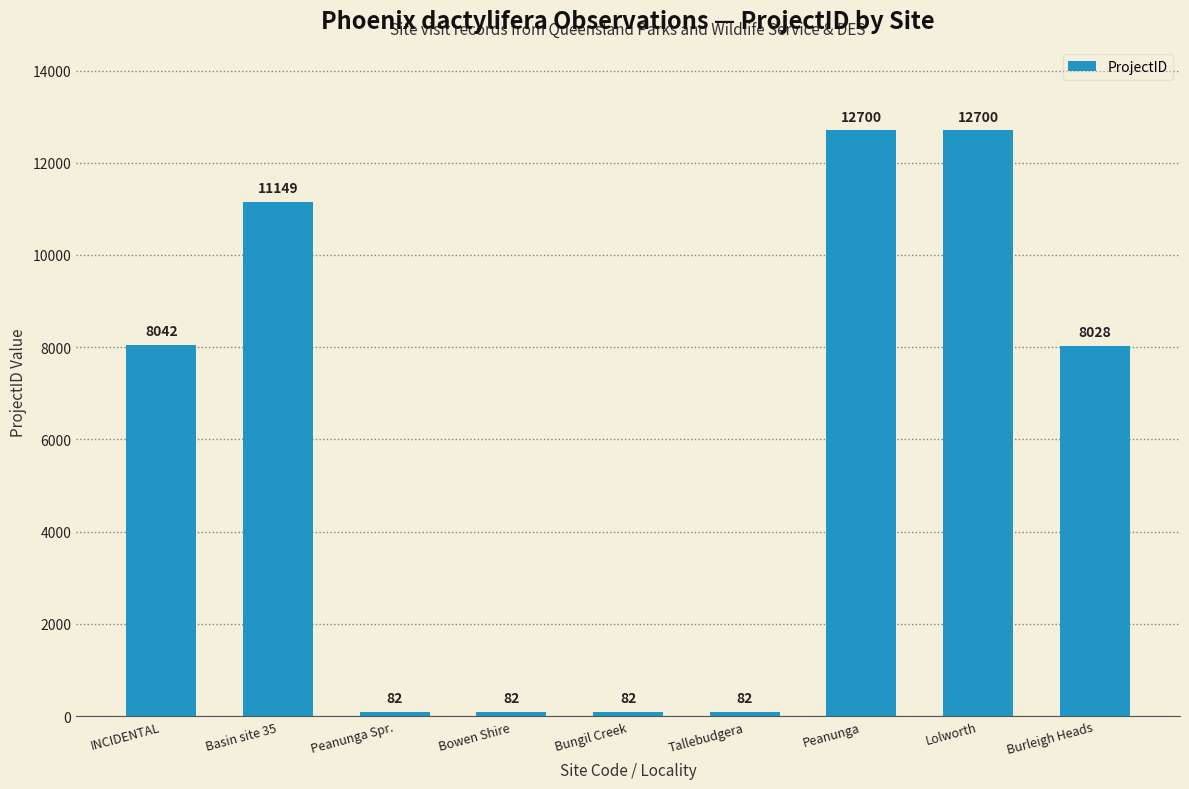

Is it true that the value at Bungil Creek is 82?

True